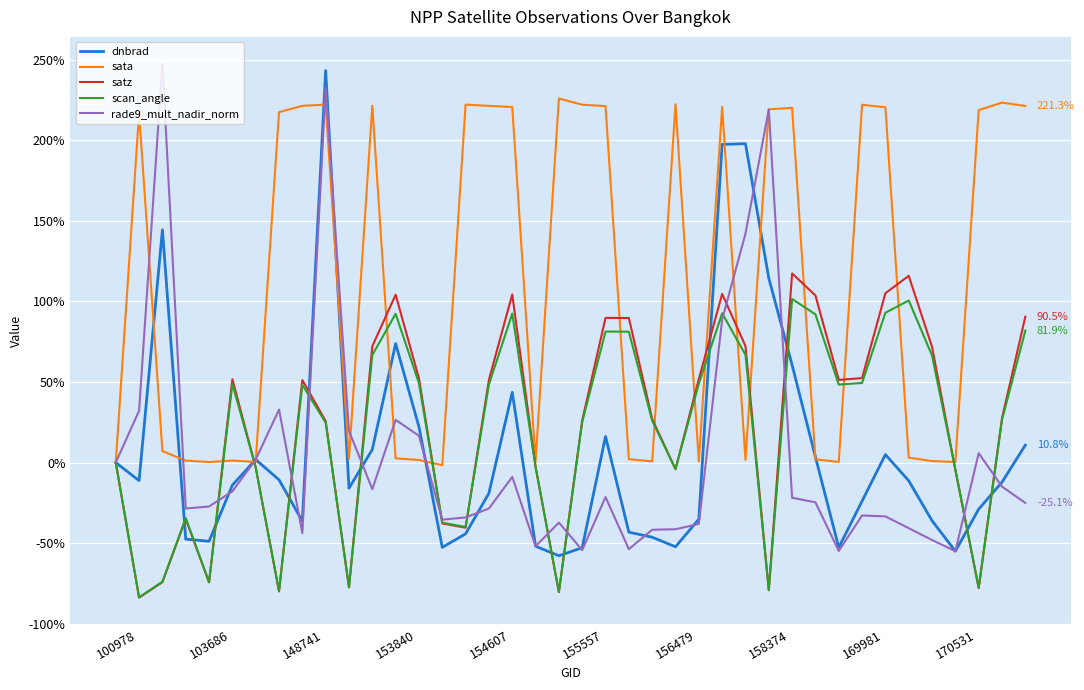

What is the lowest value of the rade9_mult_nadir_norm series?

-55.0